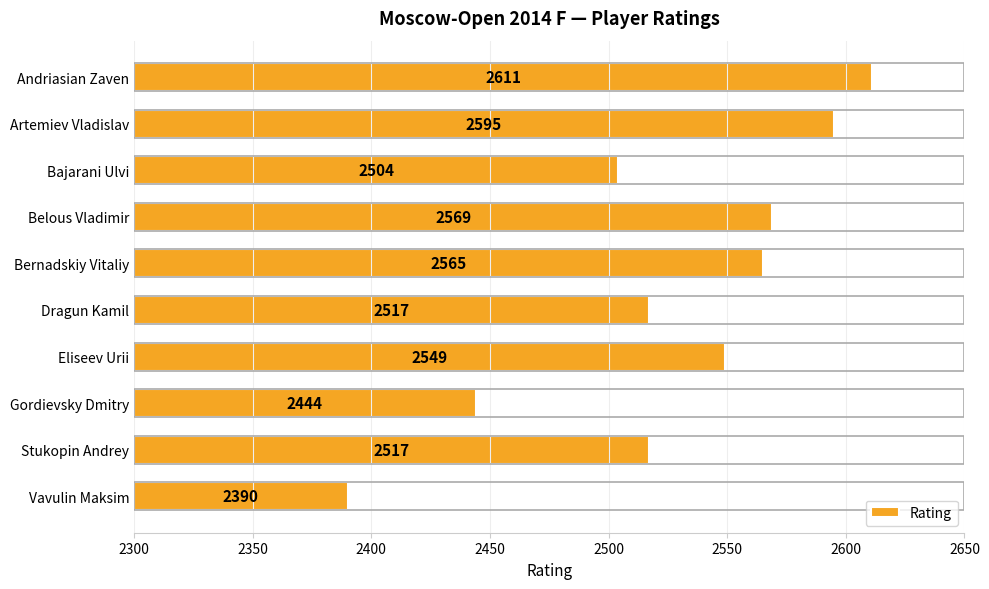

What is the difference between the maximum and second lowest values?

167